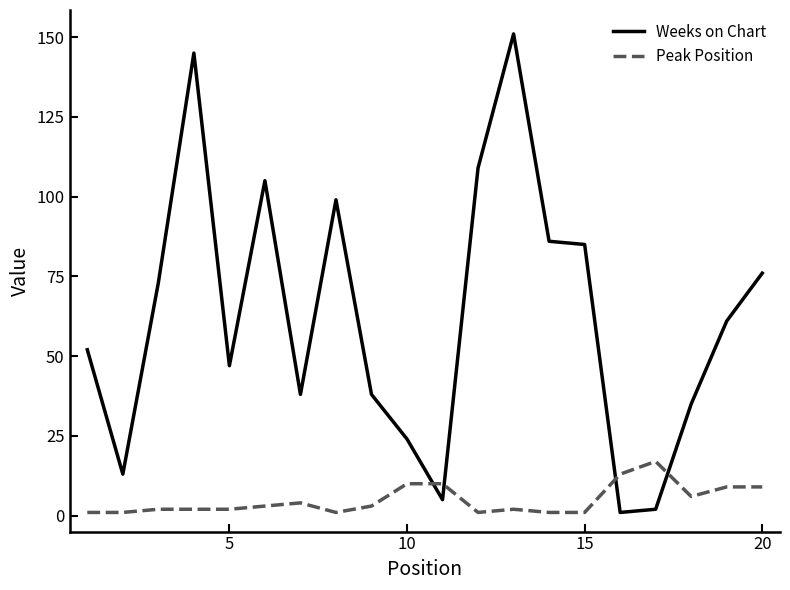

Which series has the largest range (max minus min)?

Weeks on Chart